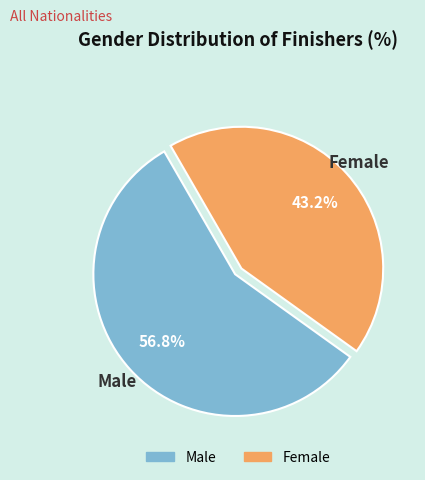

What portion of the pie excludes Male?

43.2%